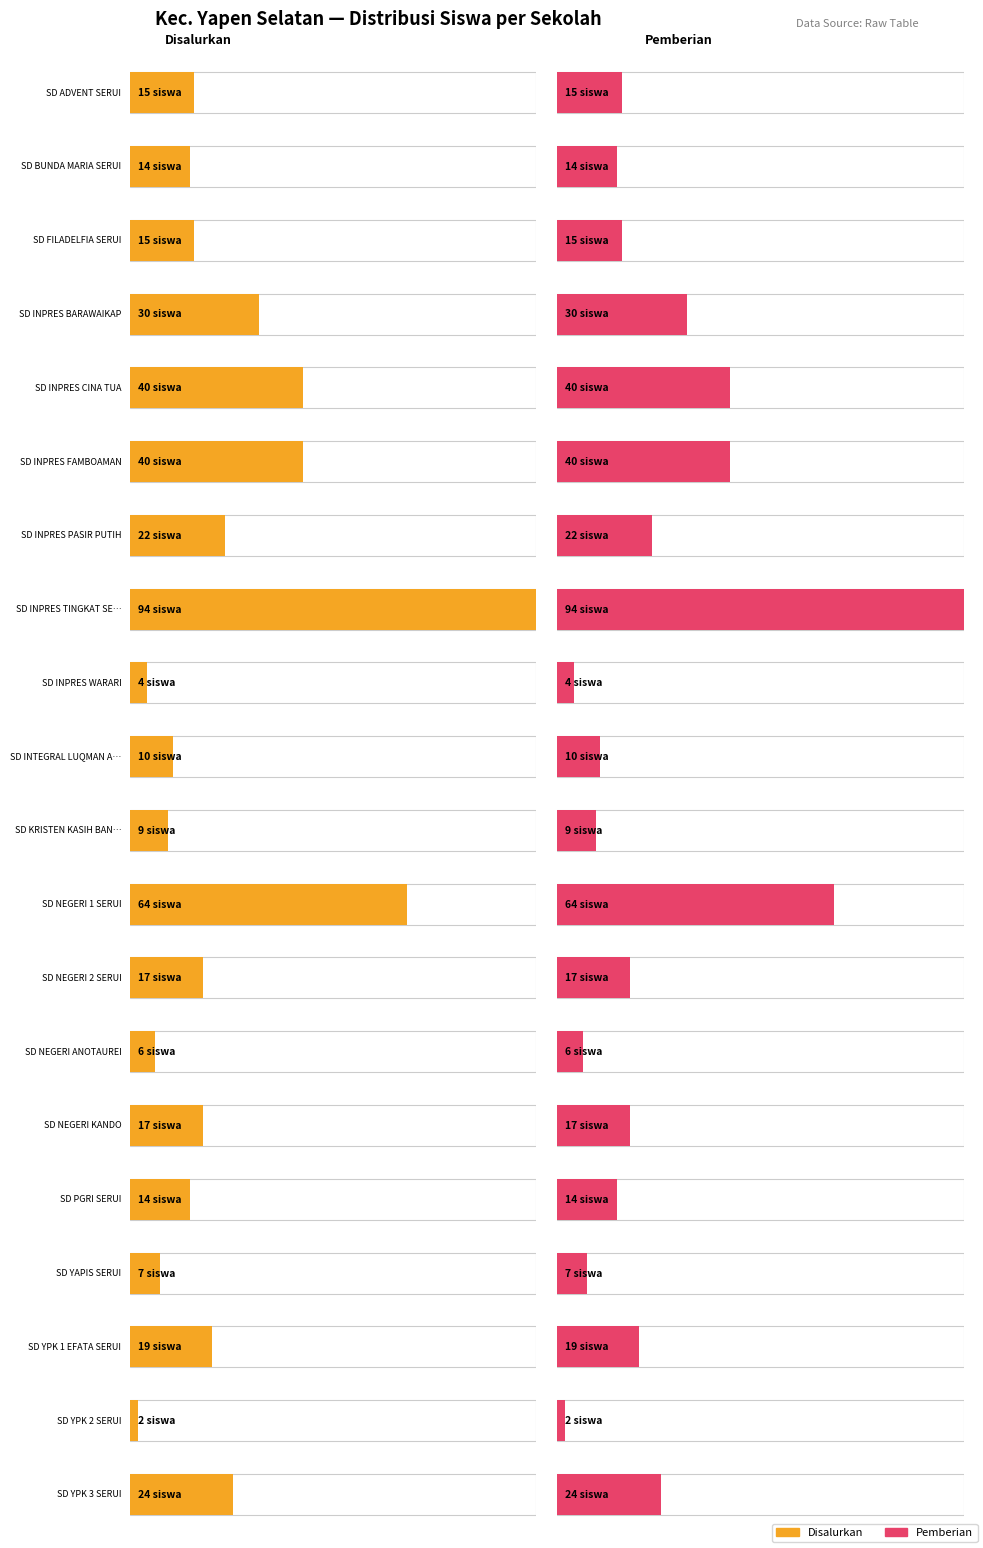

Reading left to right, transcribe all the data shown in this chart.

Disalurkan (Siswa): SD ADVENT SERUI=15	SD BUNDA MARIA SERUI=14	SD FILADELFIA SERUI=15	SD INPRES BARAWAIKAP=30	SD INPRES CINA TUA=40	SD INPRES FAMBOAMAN=40	SD INPRES PASIR PUTIH=22	SD INPRES TINGKAT SERUI=94	SD INPRES WARARI=4	SD INTEGRAL LUQMAN AL HAKIM SERUI=10	SD KRISTEN KASIH BANGSA=9	SD NEGERI 1 SERUI=64	SD NEGERI 2 SERUI=17	SD NEGERI ANOTAUREI=6	SD NEGERI KANDO=17	SD PGRI SERUI=14	SD YAPIS SERUI=7	SD YPK 1 EFATA SERUI=19	SD YPK 2 SERUI=2	SD YPK 3 SERUI=24
Pemberian (Siswa): SD ADVENT SERUI=15	SD BUNDA MARIA SERUI=14	SD FILADELFIA SERUI=15	SD INPRES BARAWAIKAP=30	SD INPRES CINA TUA=40	SD INPRES FAMBOAMAN=40	SD INPRES PASIR PUTIH=22	SD INPRES TINGKAT SERUI=94	SD INPRES WARARI=4	SD INTEGRAL LUQMAN AL HAKIM SERUI=10	SD KRISTEN KASIH BANGSA=9	SD NEGERI 1 SERUI=64	SD NEGERI 2 SERUI=17	SD NEGERI ANOTAUREI=6	SD NEGERI KANDO=17	SD PGRI SERUI=14	SD YAPIS SERUI=7	SD YPK 1 EFATA SERUI=19	SD YPK 2 SERUI=2	SD YPK 3 SERUI=24